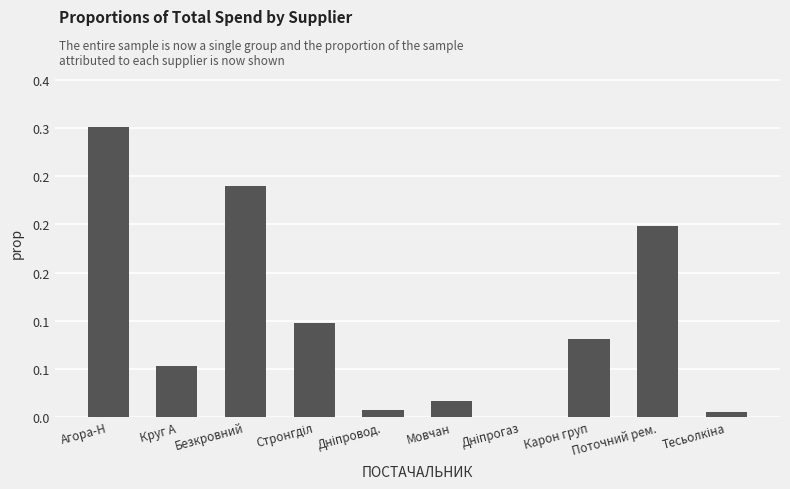

Reading right to left, extract all data points from this chart.

0.0	0.2	0.1	0.0	0.0	0.0	0.1	0.2	0.1	0.3